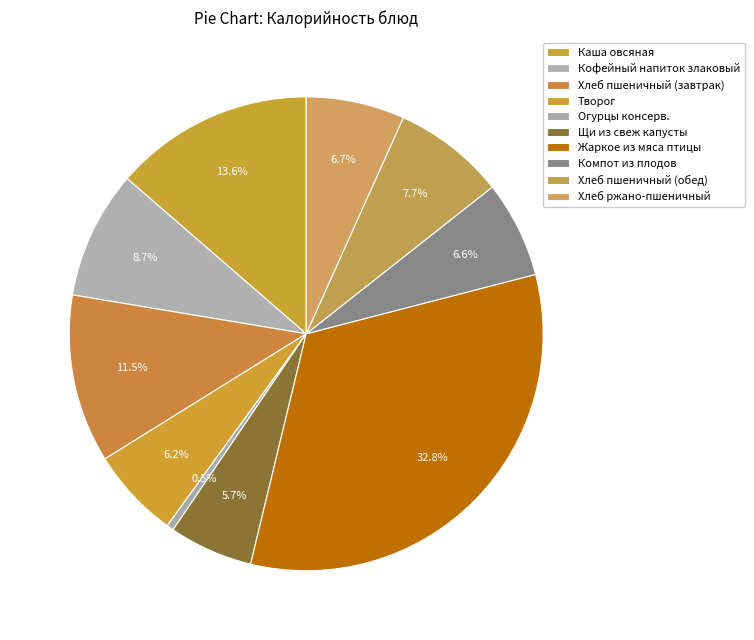

Is there any slice that represents more than half of the pie?

No